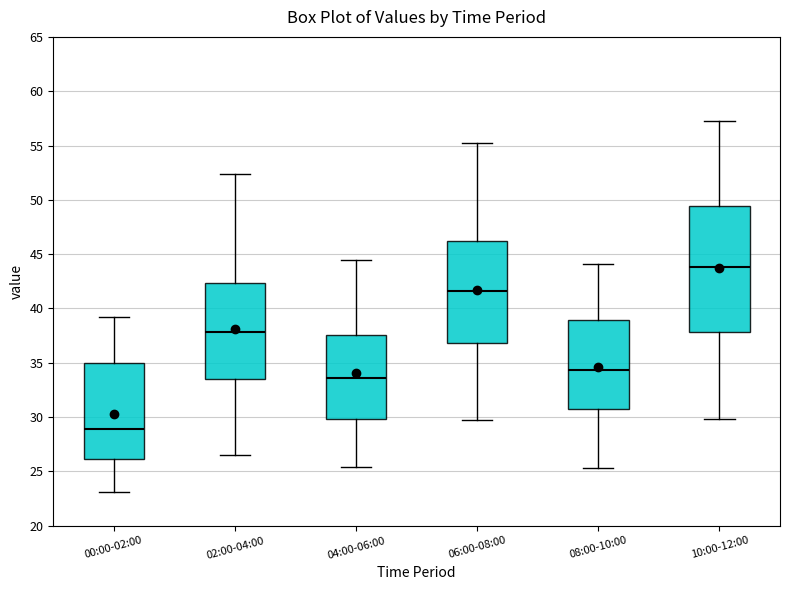

Reading left to right, transcribe this box plot: for each box, give where its median line is, the range the box spans, and where its two whiskers end, as read against the y-axis. The values are not printed on the chart, so give them approximately, as read against the axis.

00:00-02:00: median 29.0, box 26.0 to 35.0, whiskers 23.0 to 39.0
02:00-04:00: median 38.0, box 33.5 to 42.5, whiskers 26.5 to 52.5
04:00-06:00: median 33.5, box 30.0 to 37.5, whiskers 25.5 to 44.5
06:00-08:00: median 41.5, box 37.0 to 46.0, whiskers 29.5 to 55.0
08:00-10:00: median 34.5, box 30.5 to 39.0, whiskers 25.5 to 44.0
10:00-12:00: median 44.0, box 38.0 to 49.5, whiskers 30.0 to 57.5